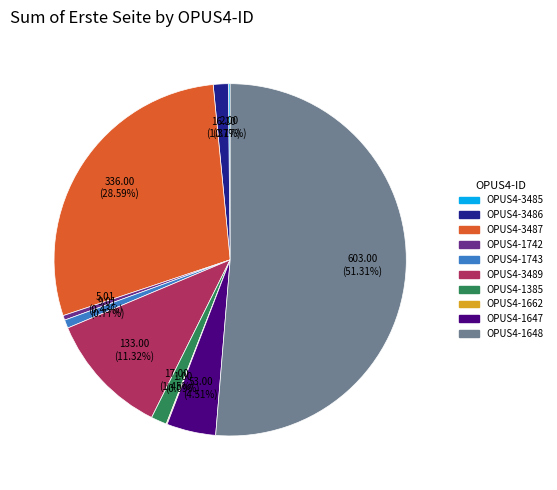

Between OPUS4-1648 and OPUS4-1743, which is larger?

OPUS4-1648